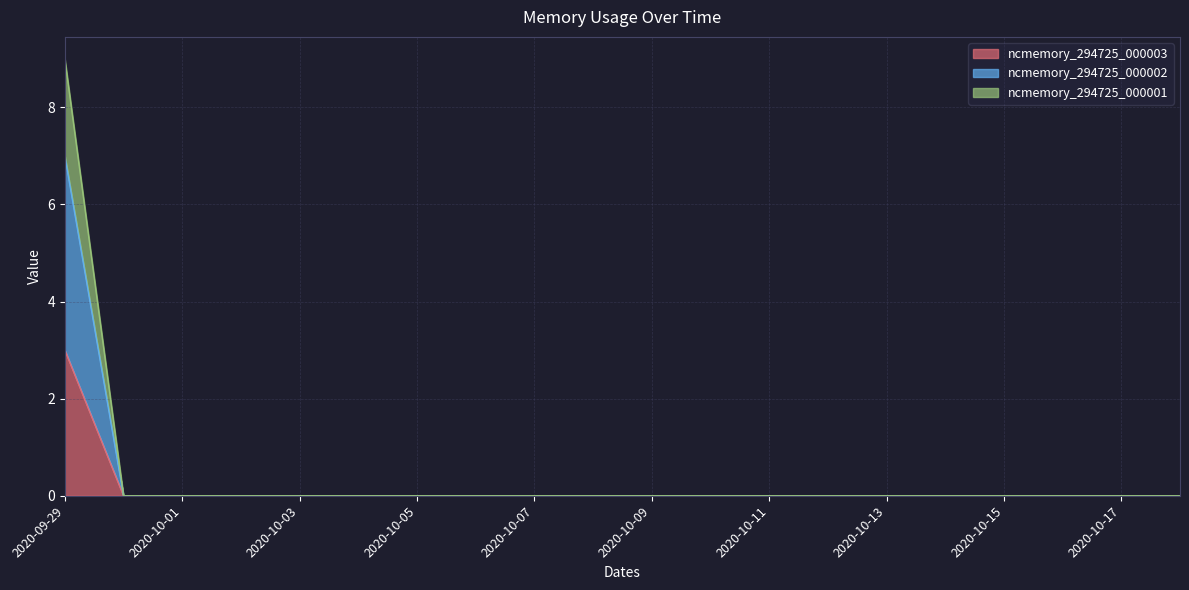

Does the chart have visible grid lines?

Yes